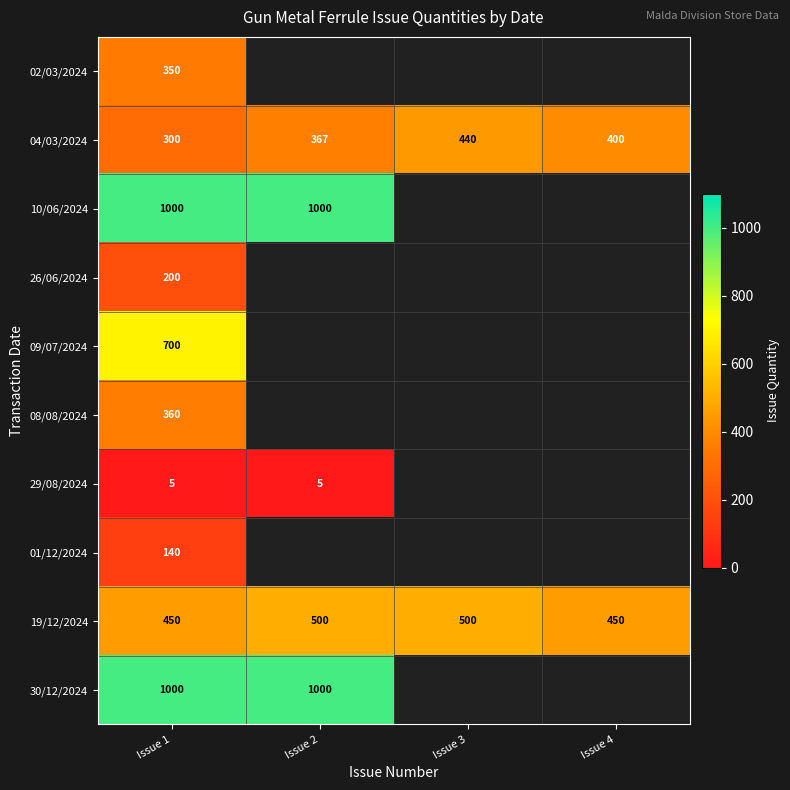

What is the sum of all 19/12/2024 values?

1900